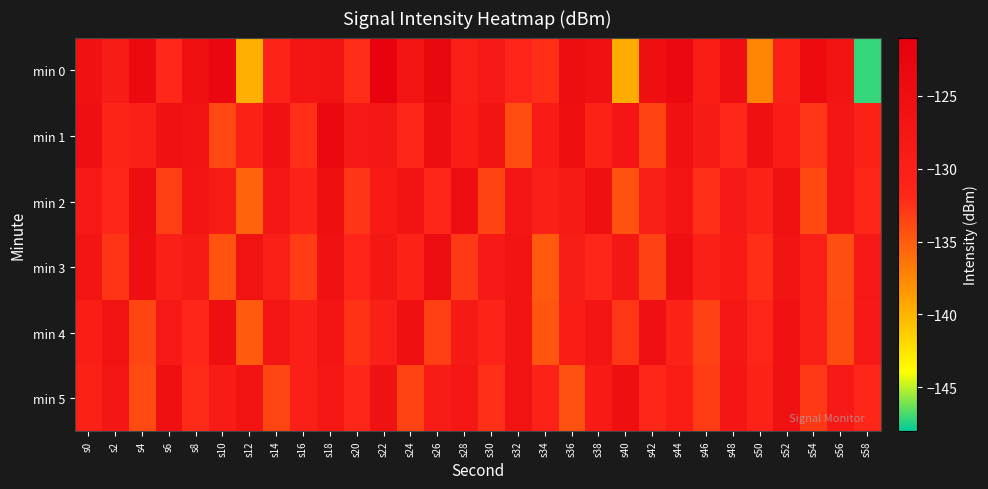

What is the total value across all series at s34?

-791.6